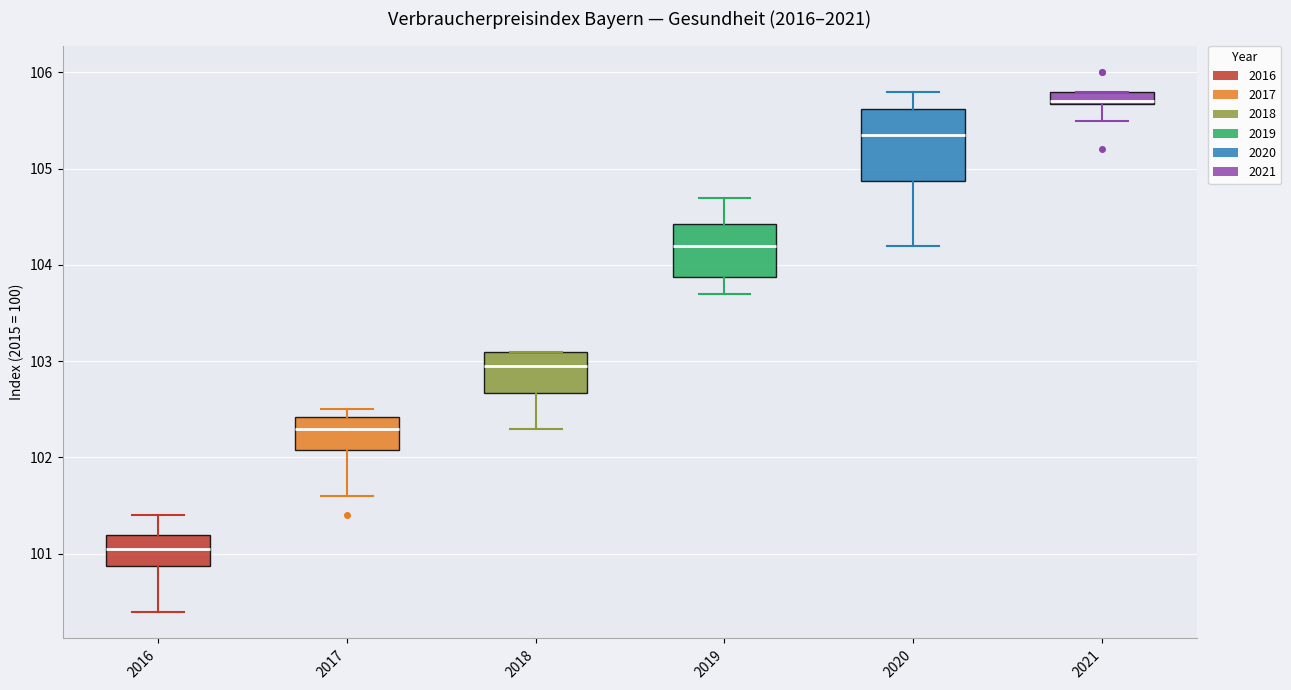

Comparing the boxes themselves (not the whiskers), which one is the tallest?

2020